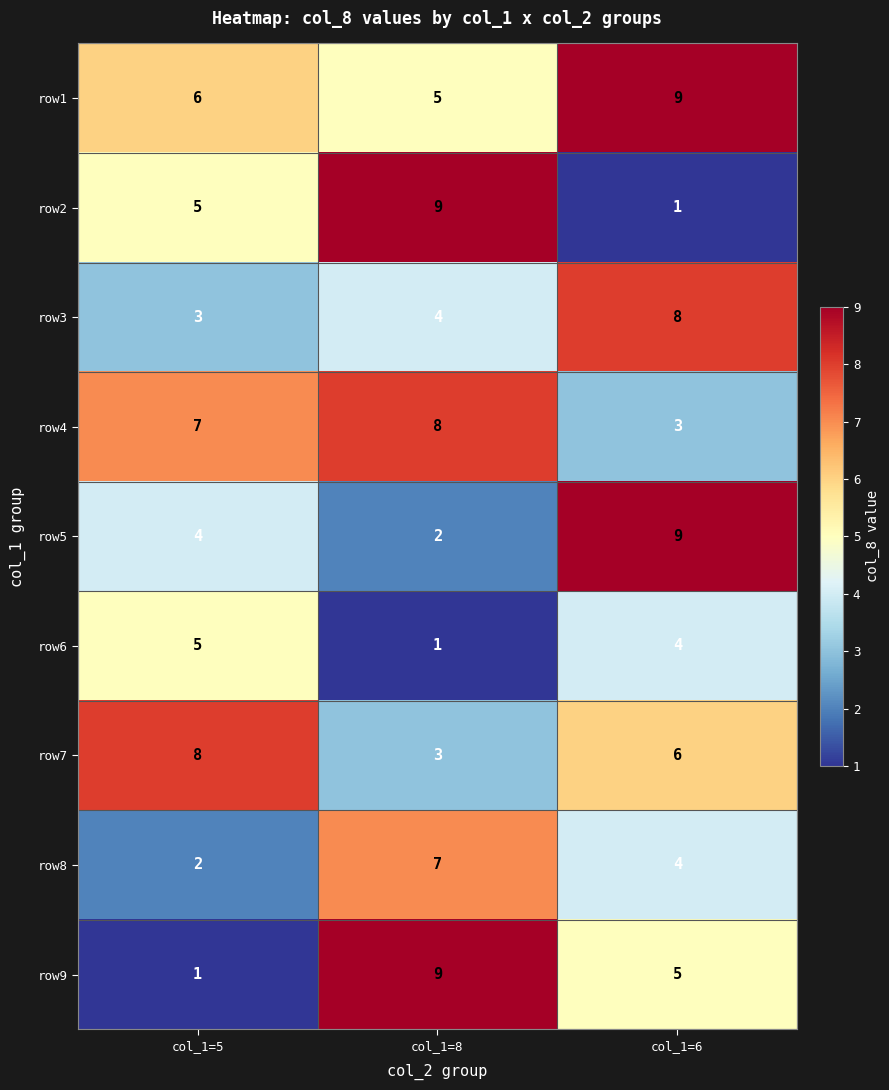

What is the minimum value shown in the chart?

1